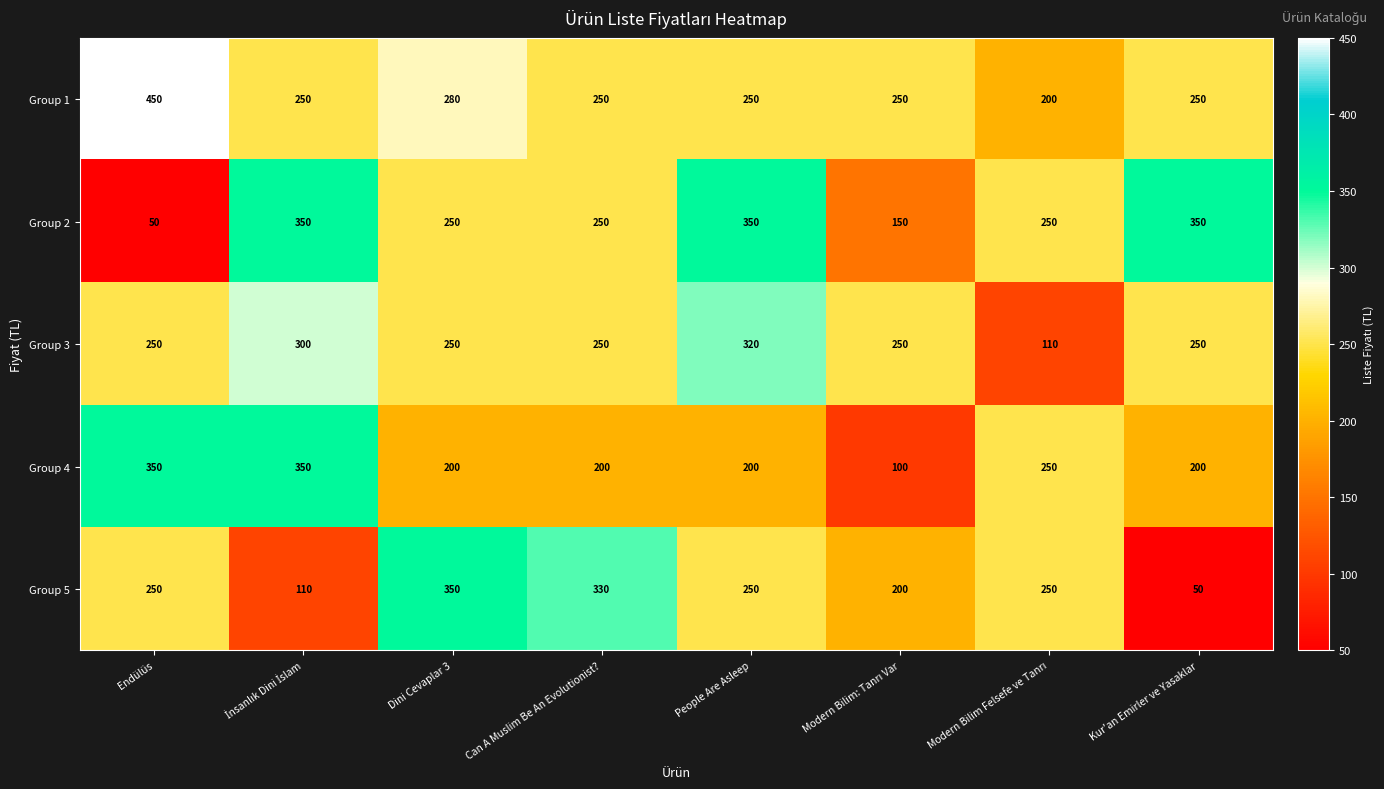

What is the total value across all series at Dini Cevaplar 3?

1330